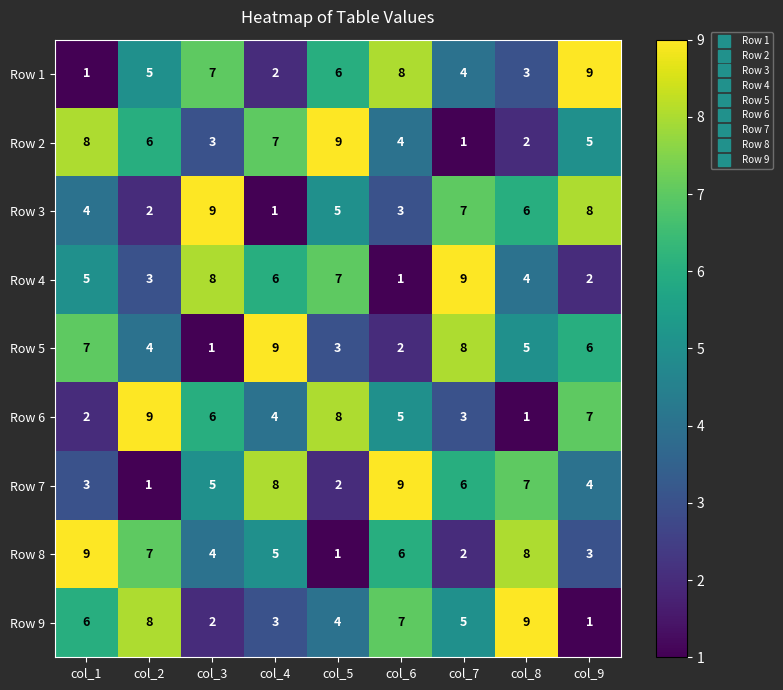

Is it true that Row 1 equals 3 at col_8?

True